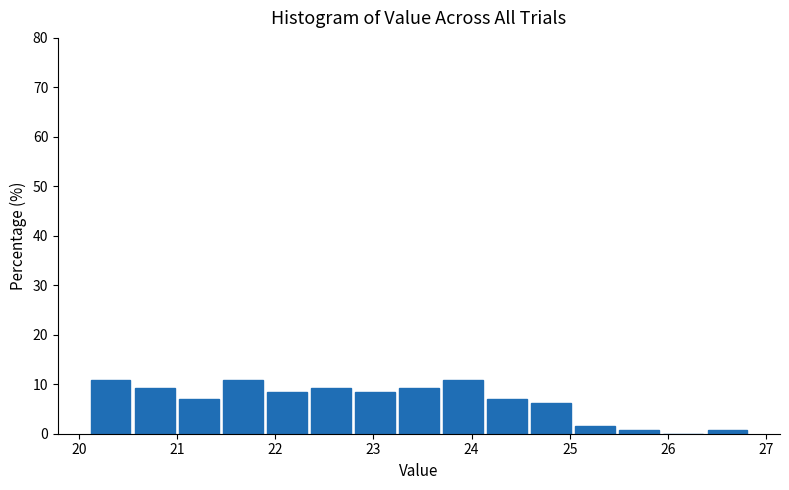

What is the height of the bar covering 20.1 to 20.5 on the x-axis? Neither the bar edges nor the heights are printed on the chart, so give them approximately, as read against the axes.

11